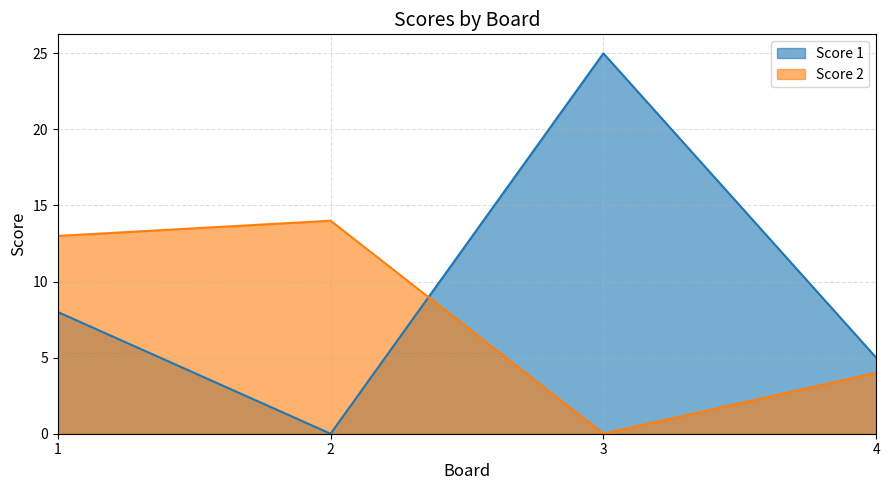

The Score 1 series shows 5 at 4. True or false?

True